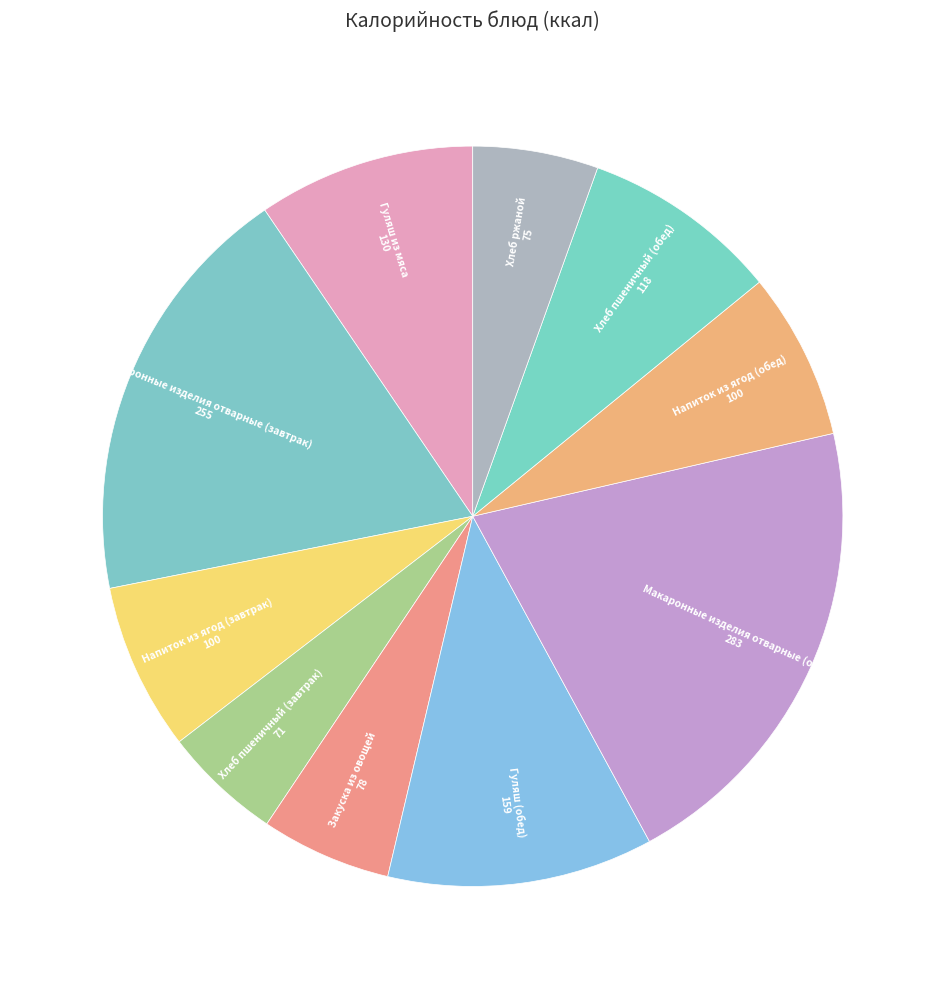

Is the sum of Макаронные изделия отварные (обед) and Гуляш из мяса greater than half?

No